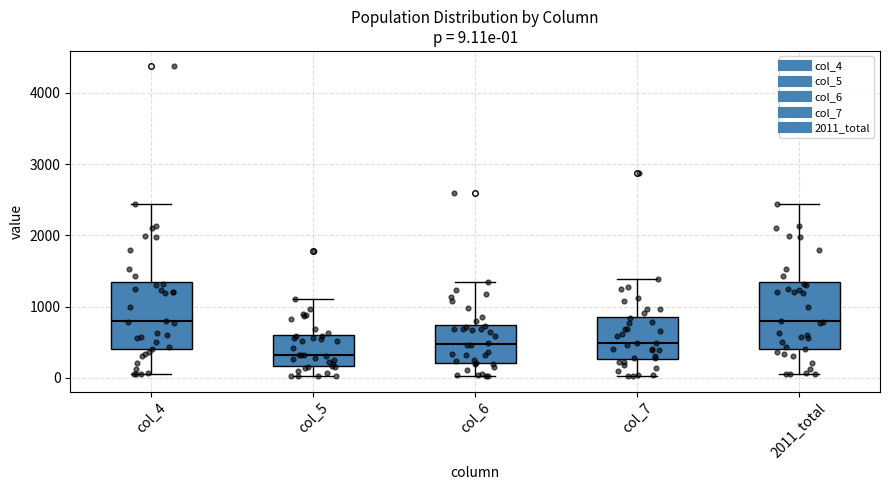

Which box's median line is the lowest?

col_5